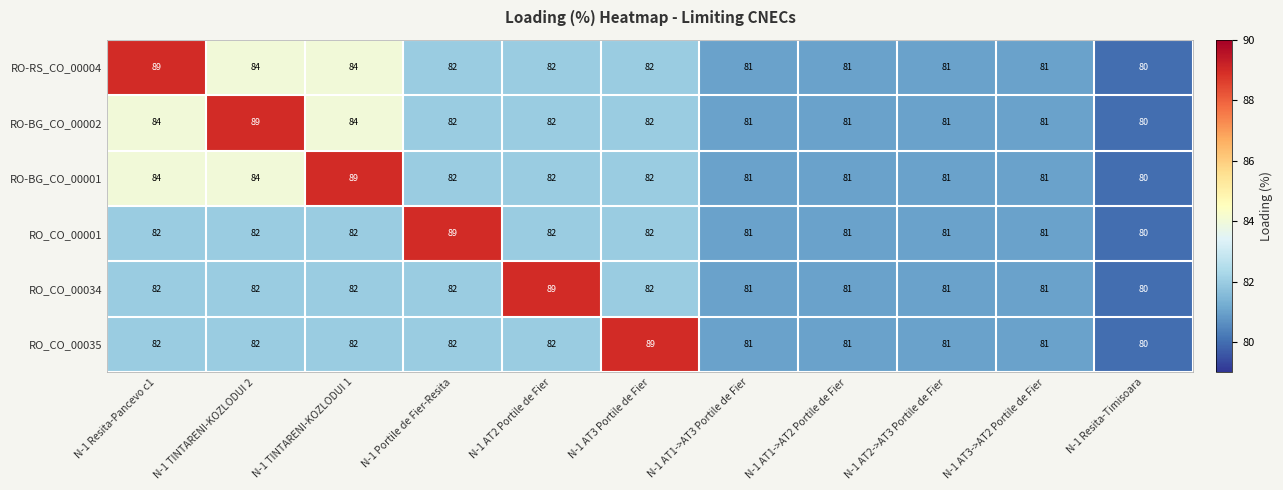

Between N-1 AT3 Portile de Fier and N-1 AT2->AT3 Portile de Fier, which series saw the biggest shift?

RO_CO_00035